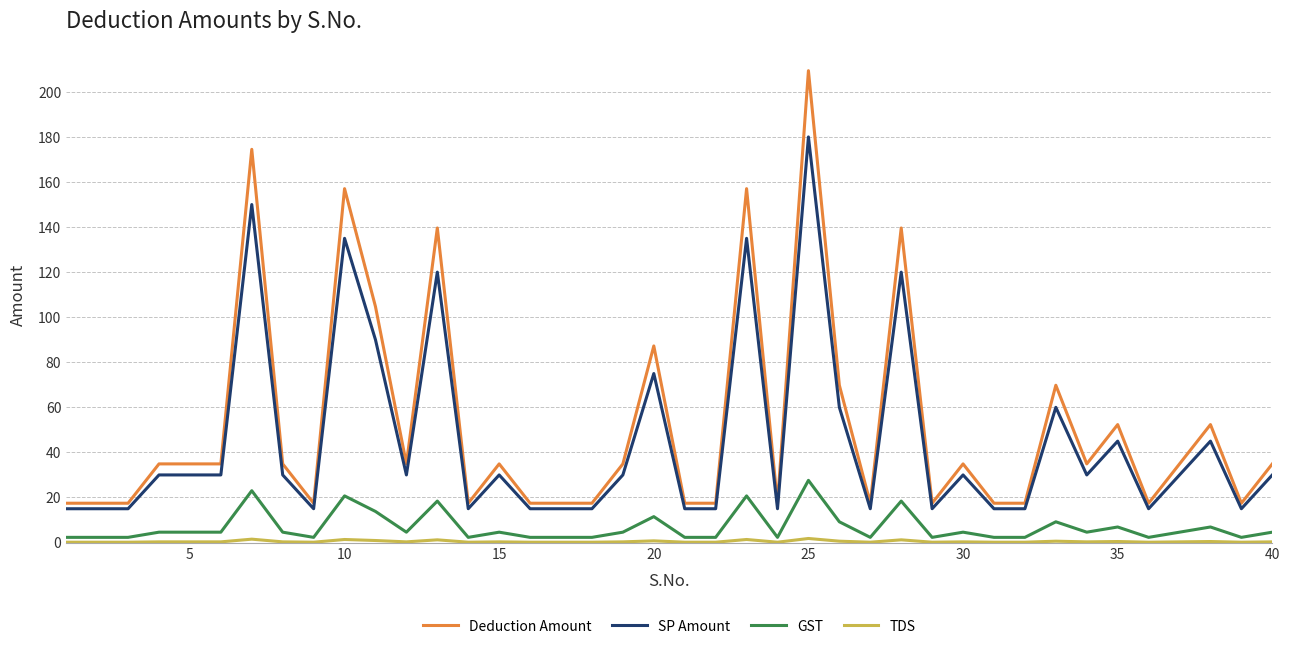

Count the number of data series in this chart.

4